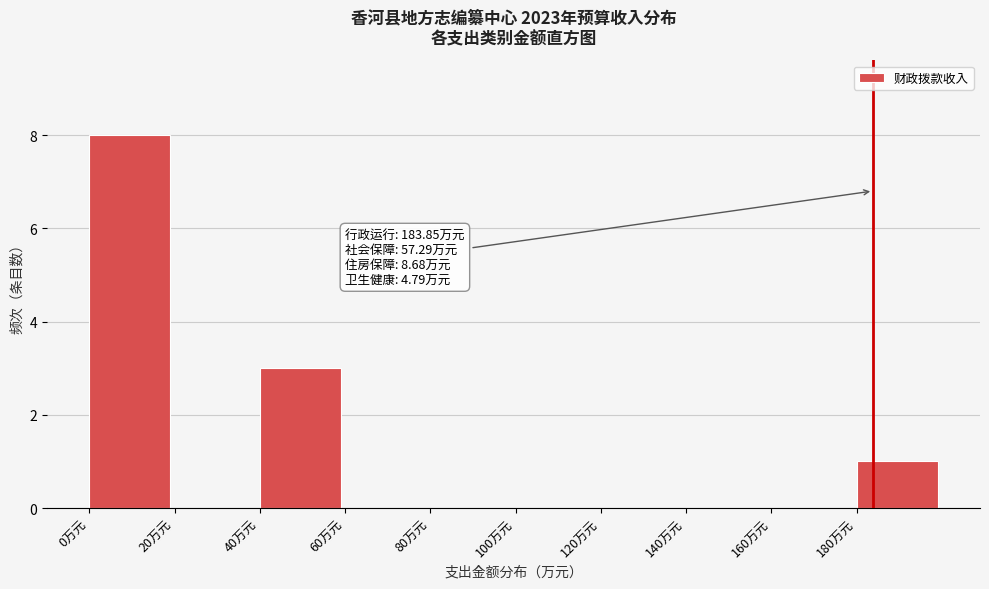

Over which range of the x-axis is the bar tallest?

0 to 20